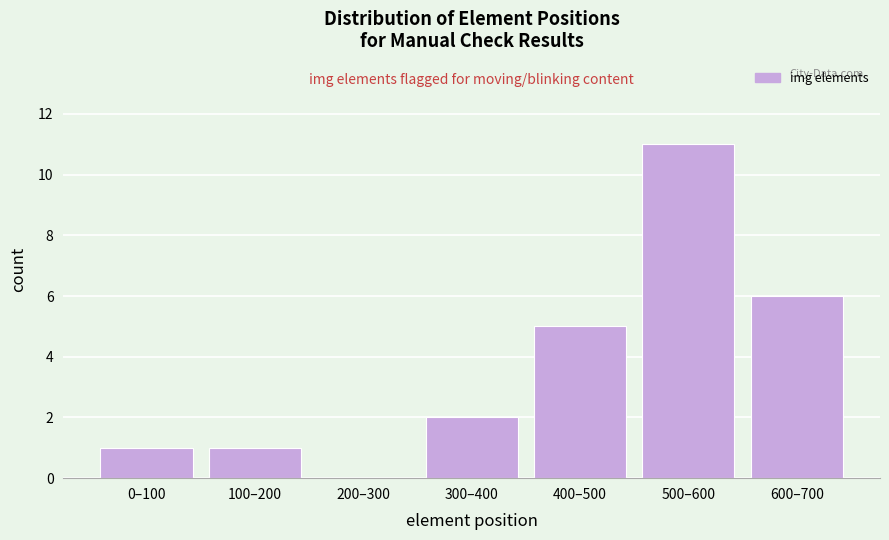

Reading left to right, what are all the values shown in this chart?

0–100=1	100–200=1	200–300=0	300–400=2	400–500=5	500–600=11	600–700=6